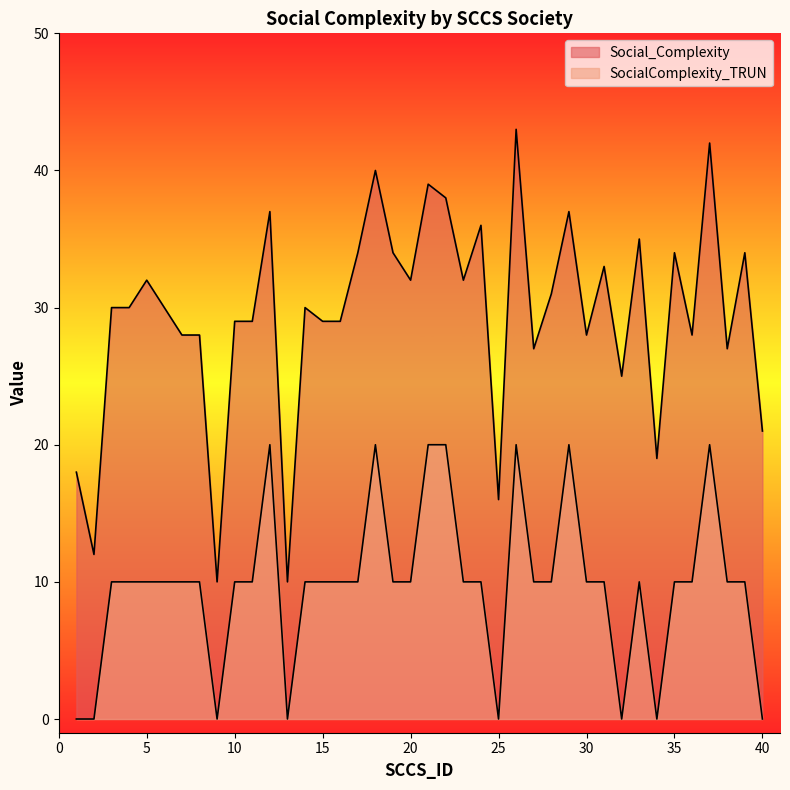

The value of Social_Complexity at 39 is 34. True or false?

True